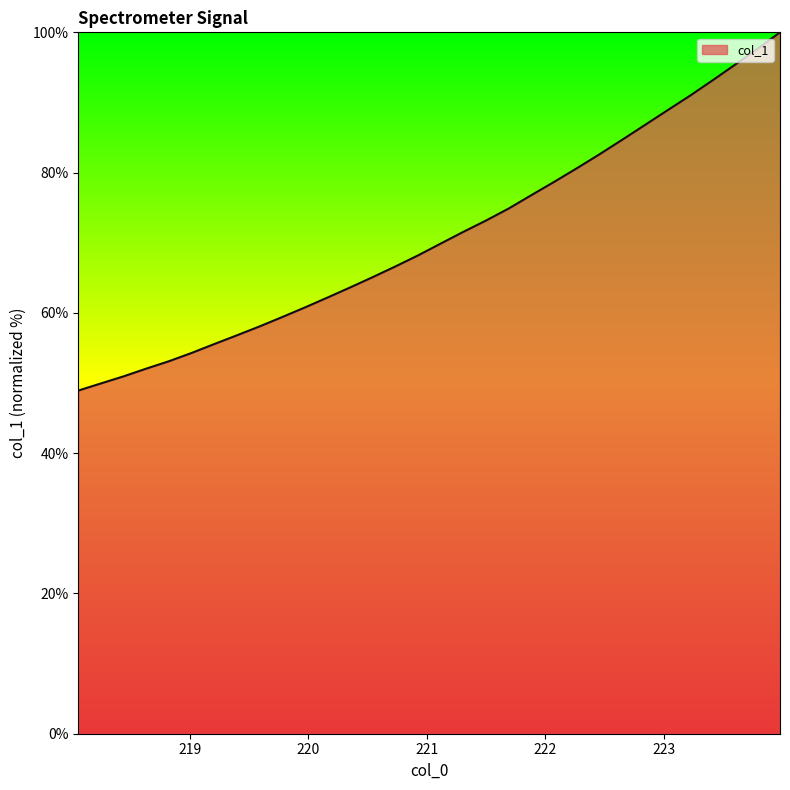

What is the smallest value displayed?

48.9